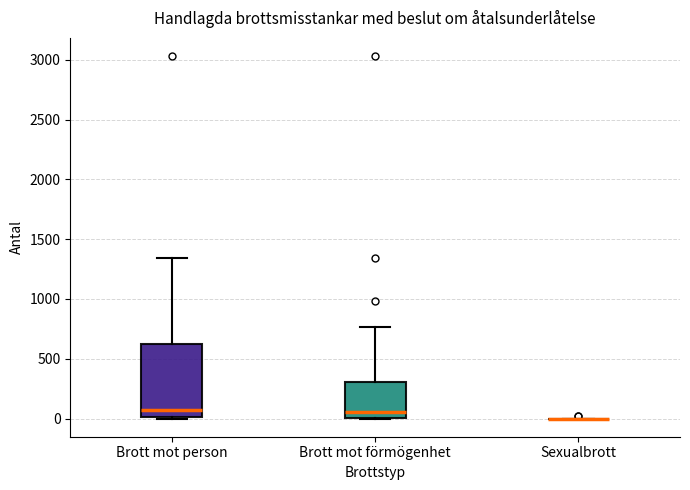

Reading left to right, read every box against the y-axis: the position of its median line, the range the box covers, and the ends of its whiskers. The values are not printed on the chart, so give them approximately, as read against the axis.

Brott mot person: median 50, box 0 to 650, whiskers 0 (just below the box's lower edge) to 1350
Brott mot förmögenhet: median 50, box 0 to 300, whiskers 0 to 750
Sexualbrott: box collapsed to a line at 0, whiskers 0 to 0